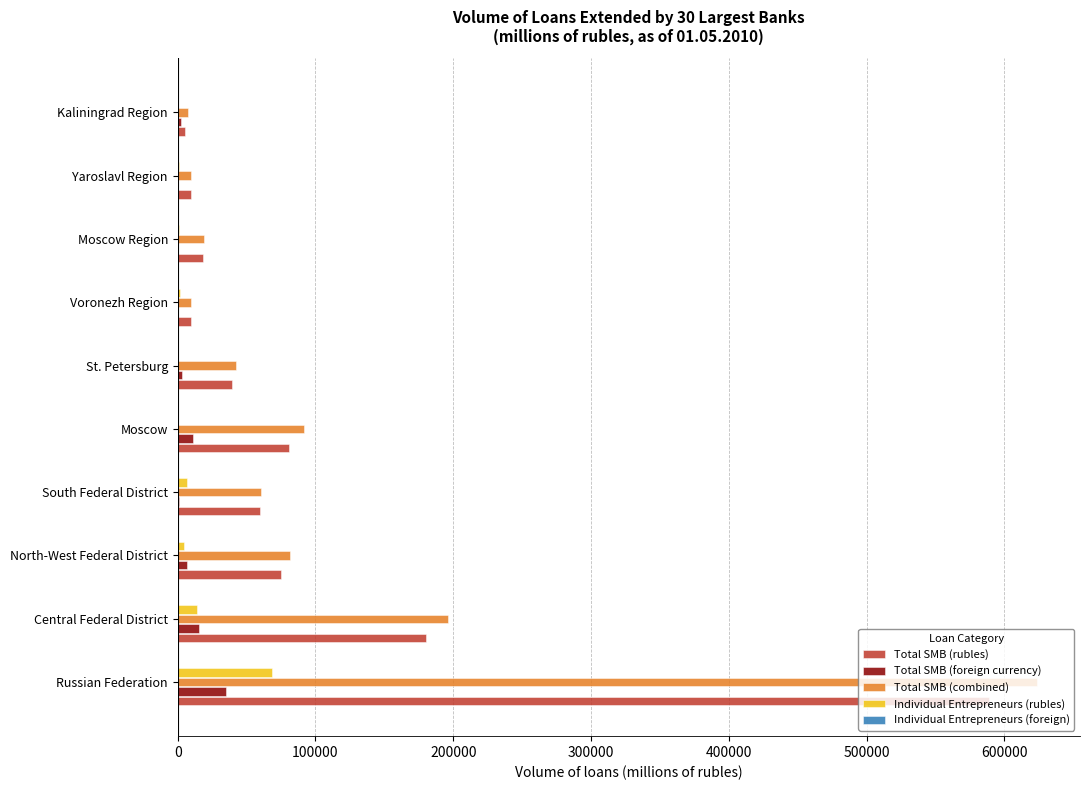

At which category does the chart reach its peak across all series?

Russian Federation